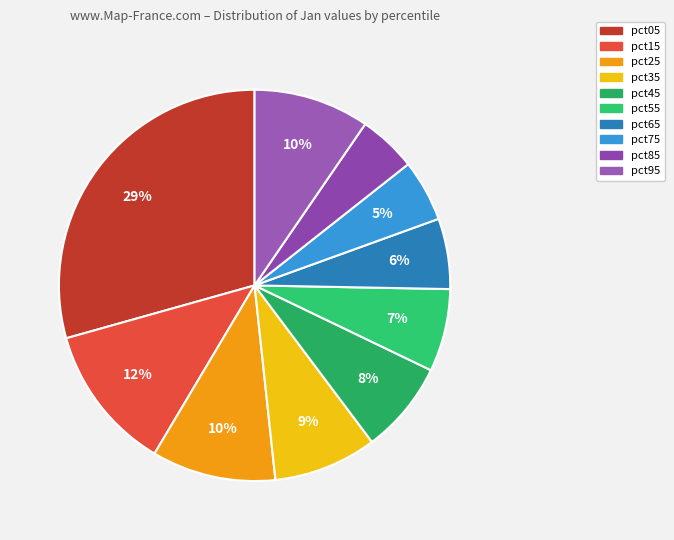

To the nearest percent, what is the difference between the pct65 and pct15 slice percentages?

6%